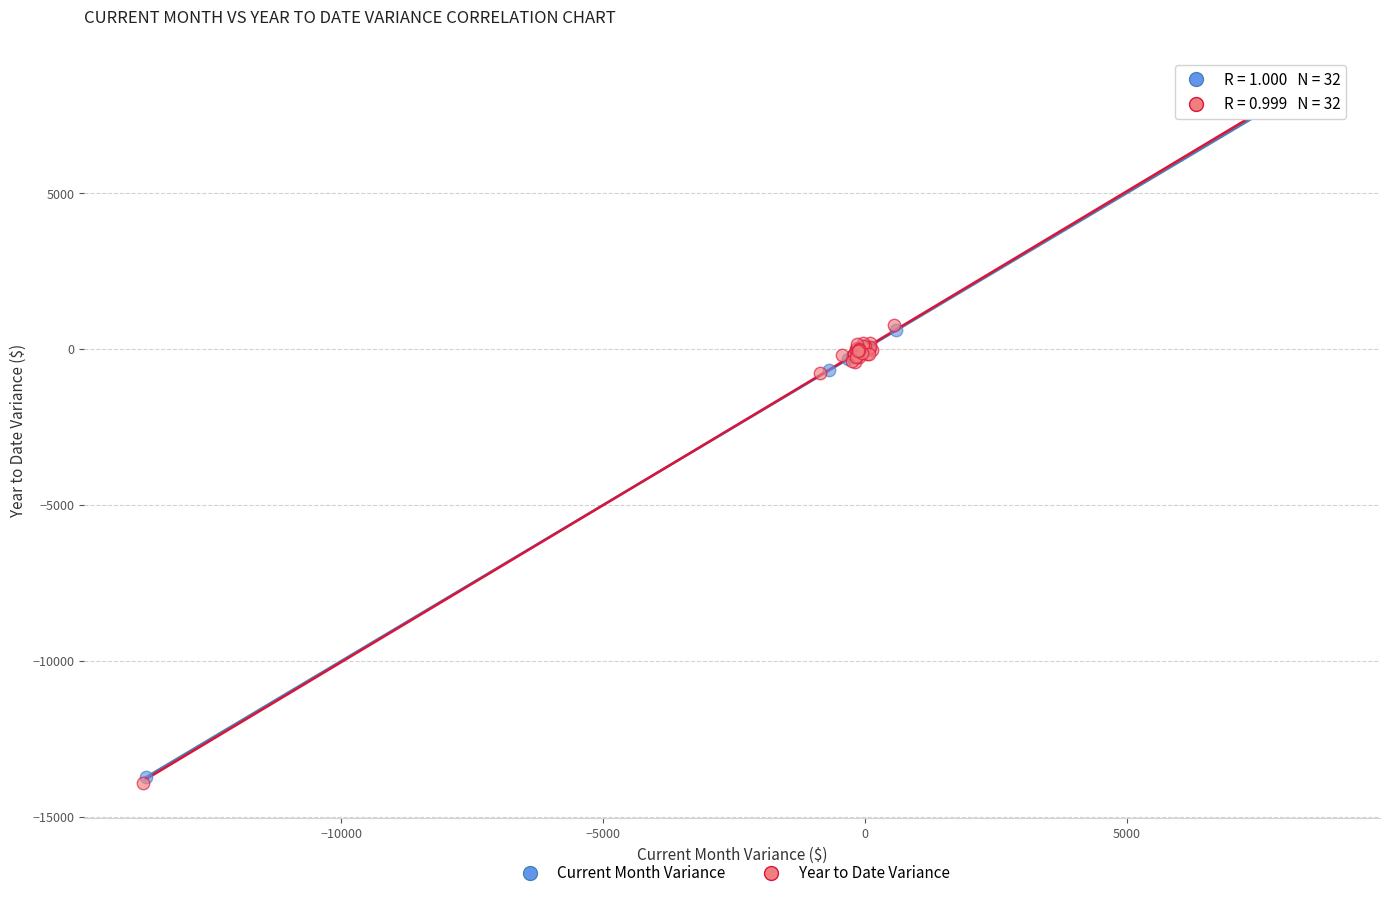

What are all the series names shown in the legend?

Current Month Variance, Year to Date Variance